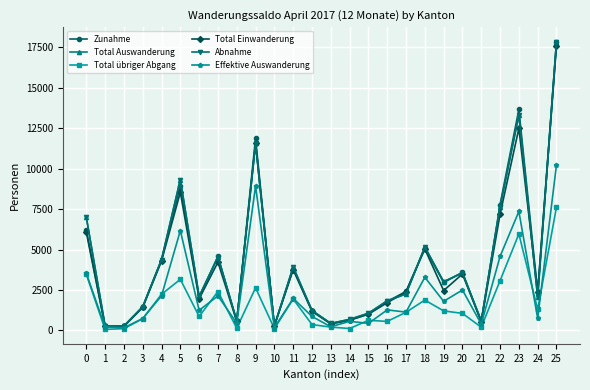

The Total übriger Abgang series shows 1056 at 20. True or false?

True